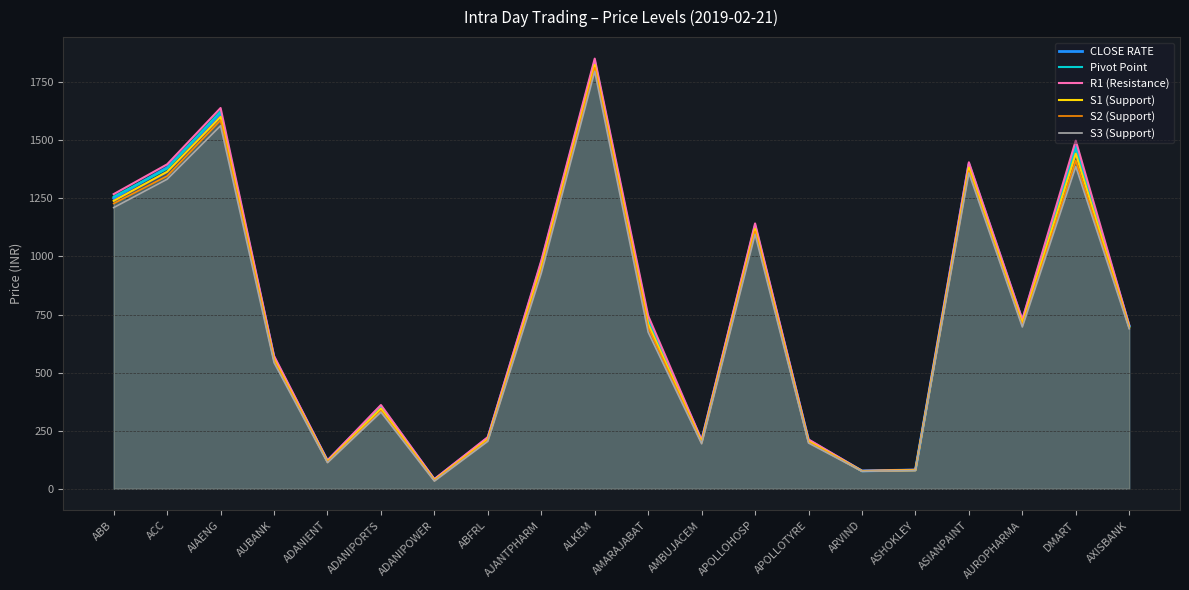

Which category has the lowest value across all series?

ADANIPOWER